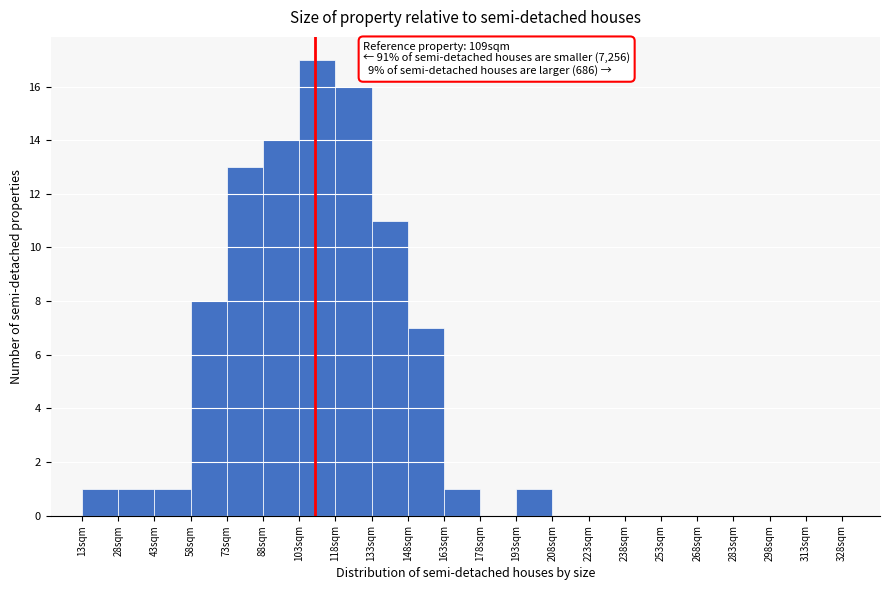

Reading right to left, list all the values displayed in this chart.

313sqm=0	298sqm=0	283sqm=0	268sqm=0	253sqm=0	238sqm=0	223sqm=0	208sqm=0	193sqm=1	178sqm=0	163sqm=1	148sqm=7	133sqm=11	118sqm=16	103sqm=17	88sqm=14	73sqm=13	58sqm=8	43sqm=1	28sqm=1	13sqm=1